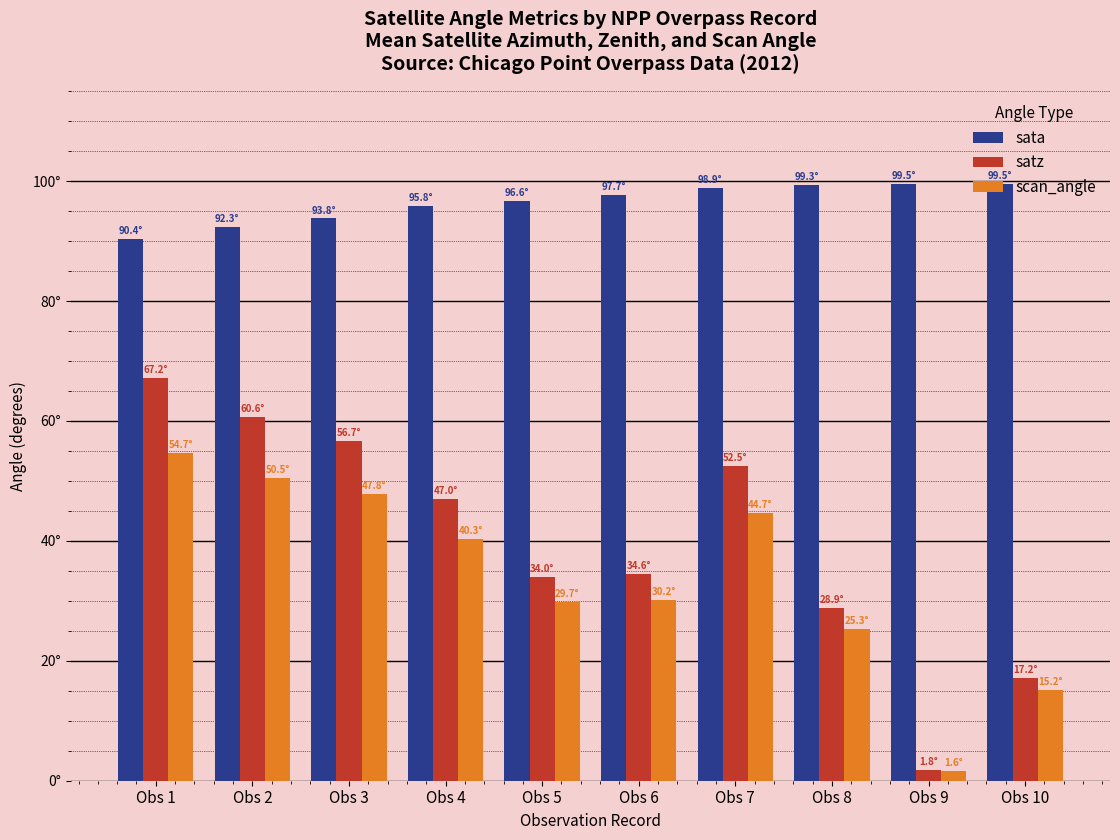

Is it true that satz equals 18.0 at Obs 1?

False